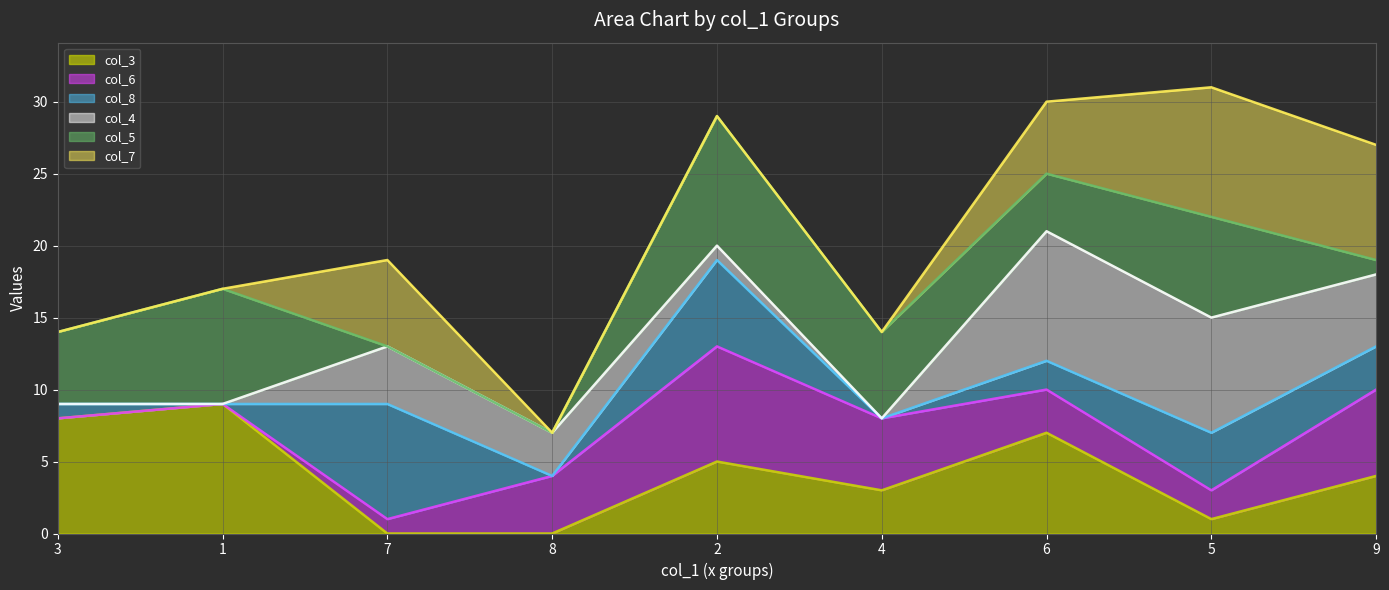

What is the value of the col_7_line point at the 3rd from the left?

19